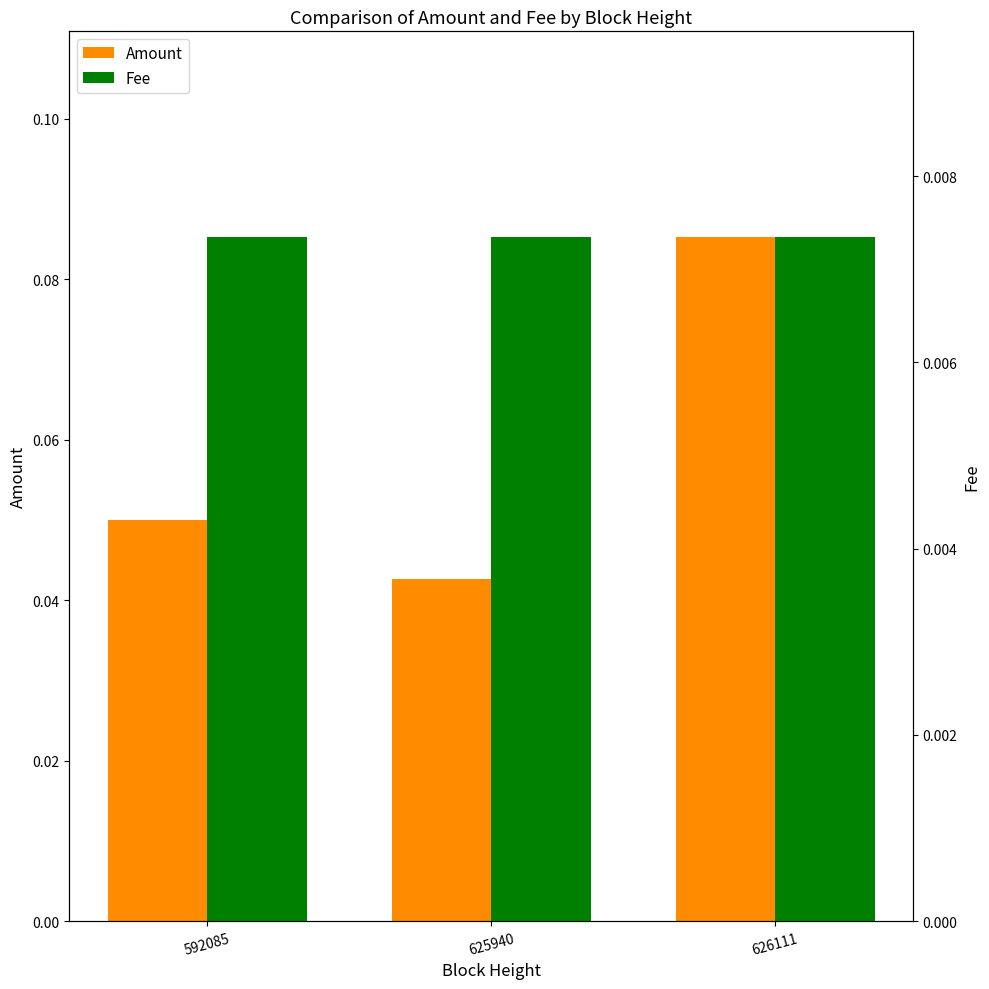

At how many categories does at least one series exceed 0?

3